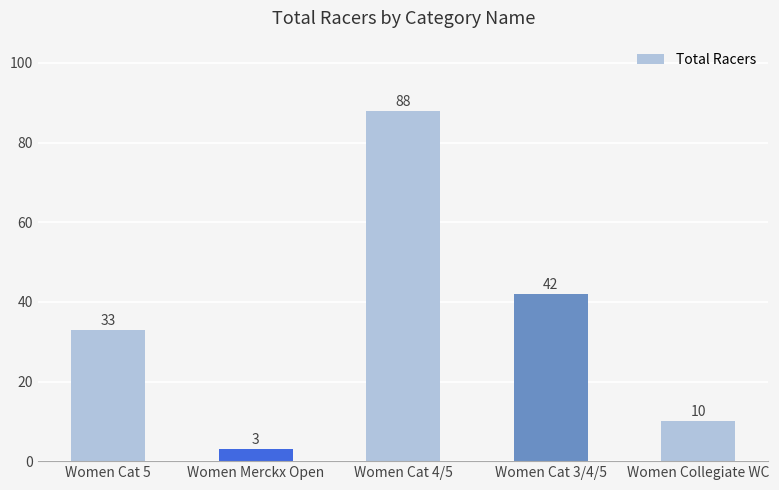

The value at Women Cat 4/5 is 88. True or false?

True